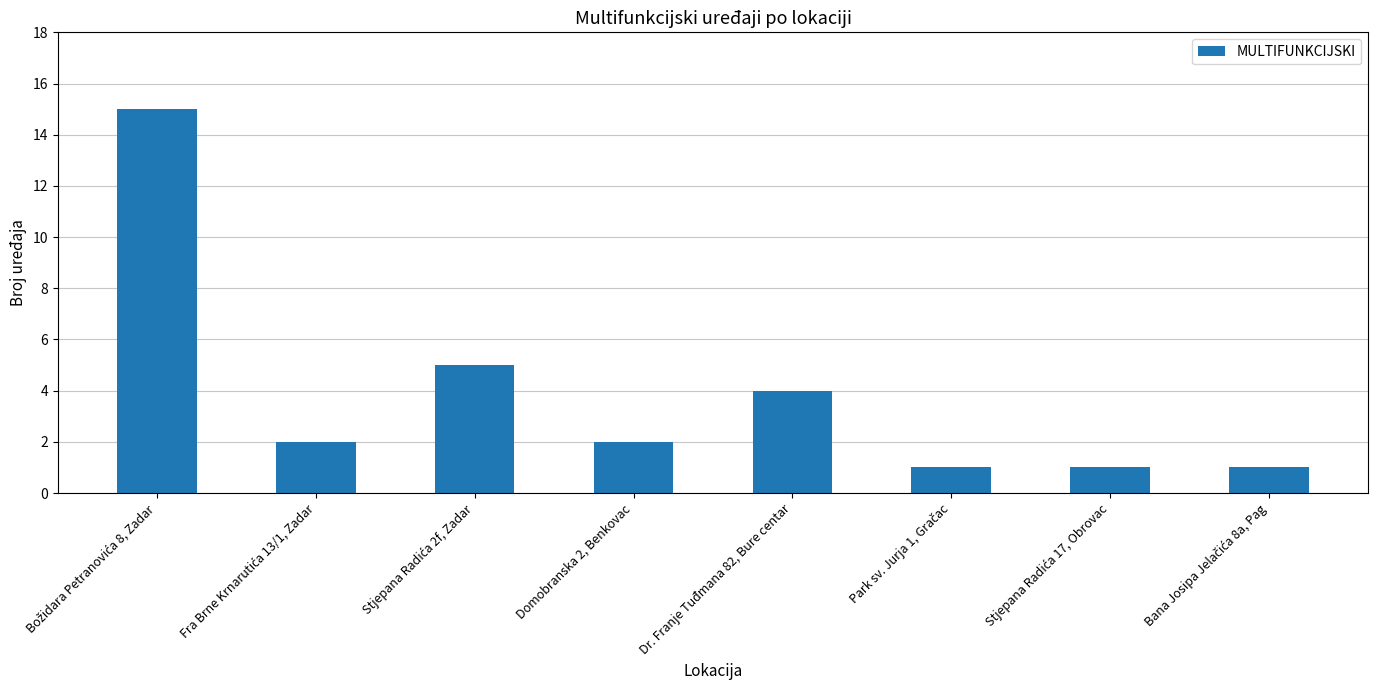

What is the greatest value displayed?

15